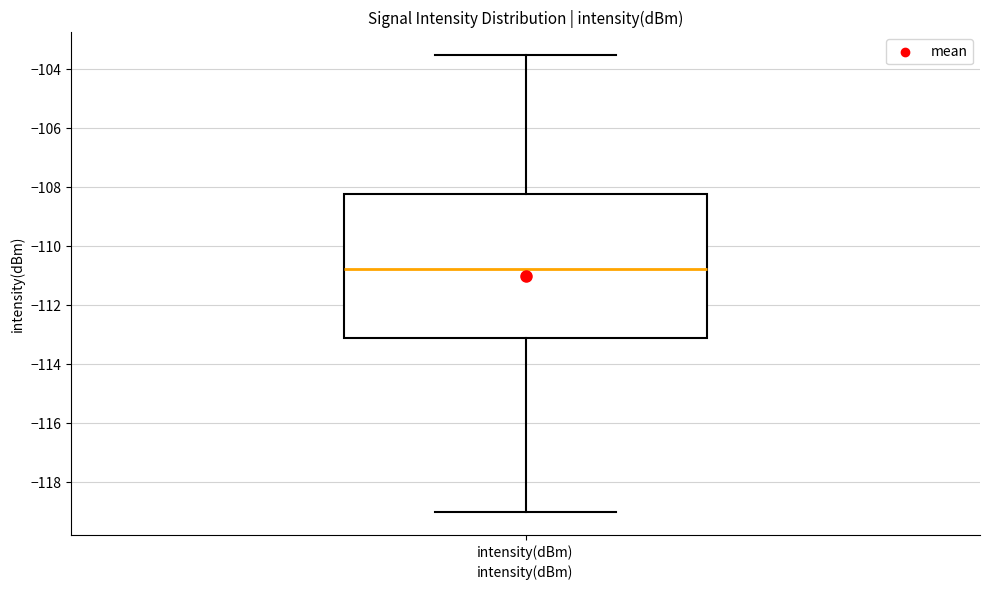

Read this box plot against the y-axis: the position of the median line, the range covered by the box, and the ends of both whiskers. The values are not printed on the chart, so give them approximately, as read against the axis.

median -110.8, box -113.2 to -108.2, whiskers -119.0 to -103.6